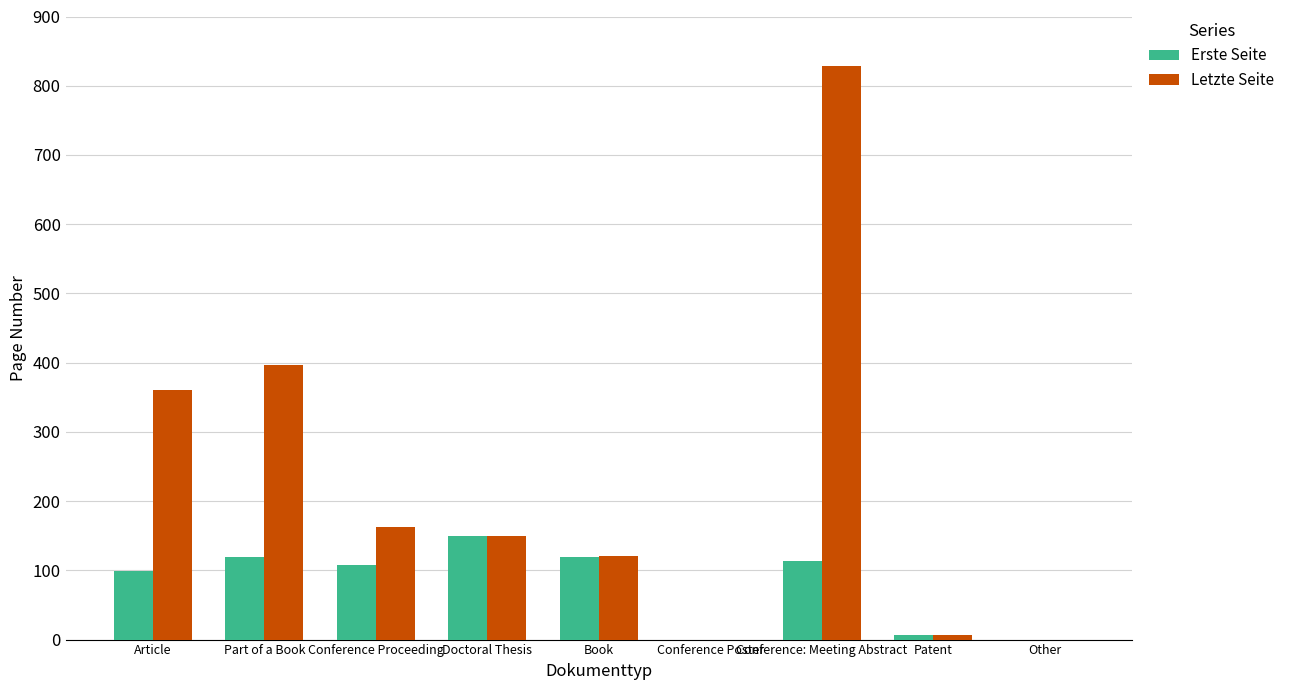

Is the value of Erste Seite at Patent greater than the value of Letzte Seite at Book?

No